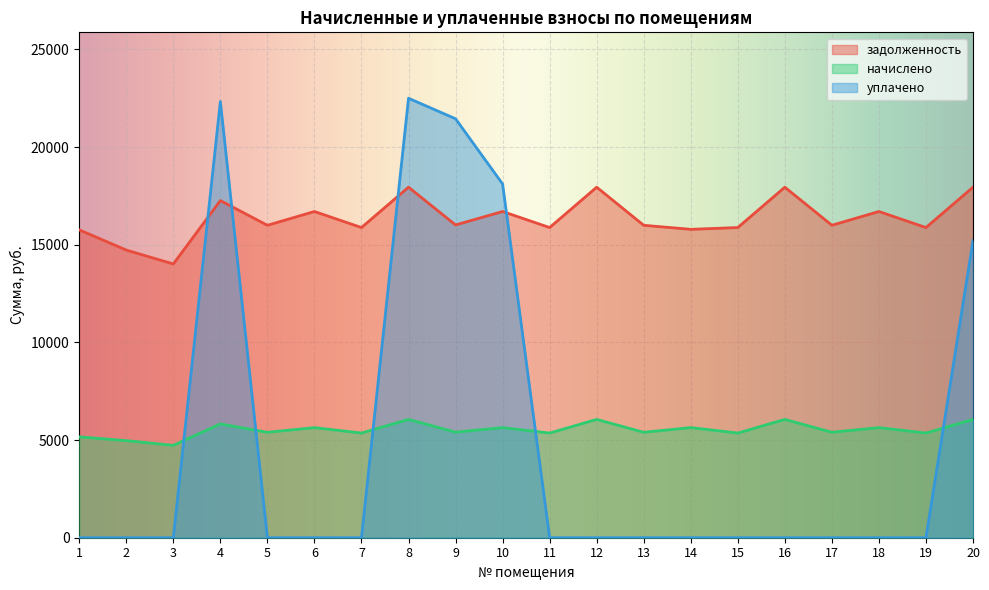

In начислено, how many points are higher than both neighbors (excluding endpoints)?

8